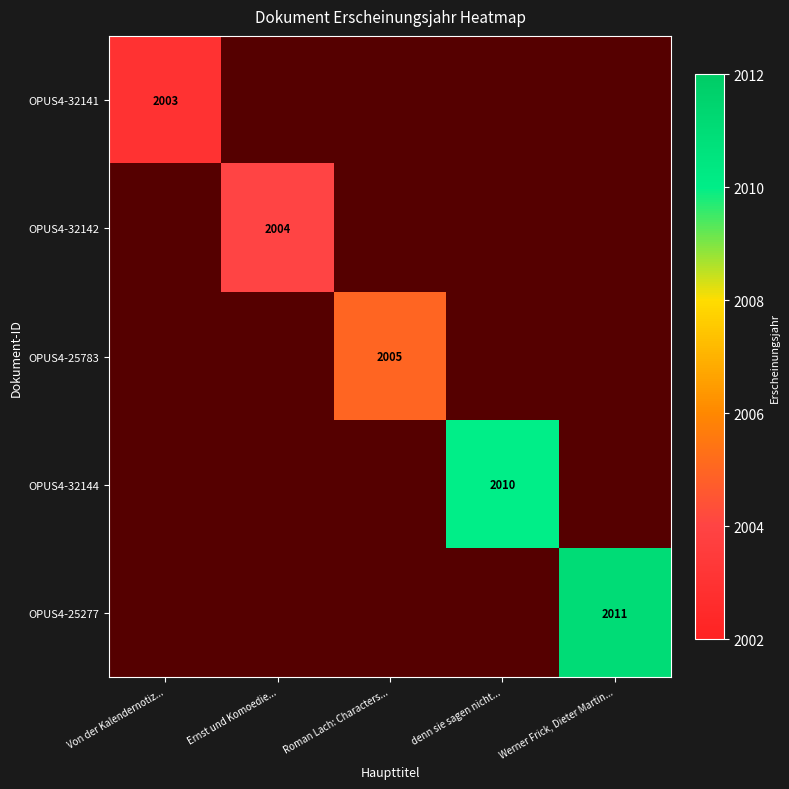

How many distinct data groups are displayed?

5